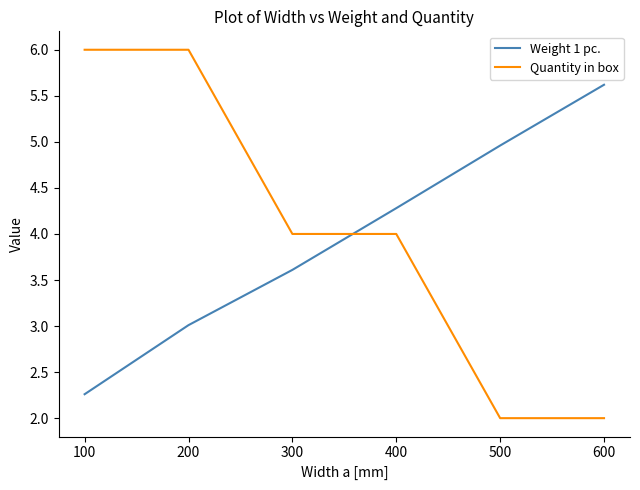

What are all the series names shown in the legend?

Weight 1 pc., Quantity in box